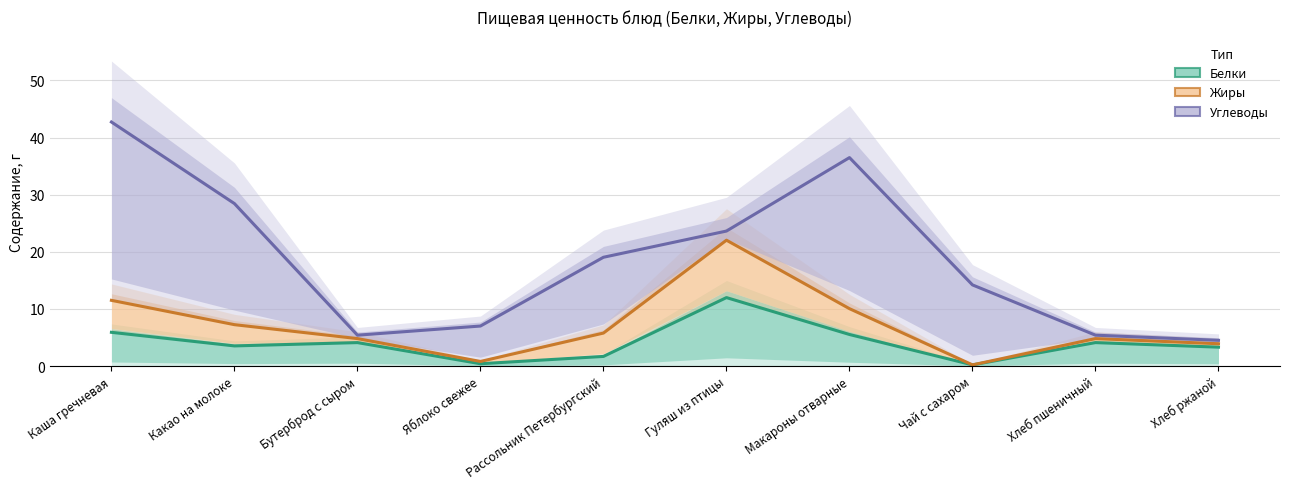

True or false: Жиры has more than 1 interior local peaks.

True